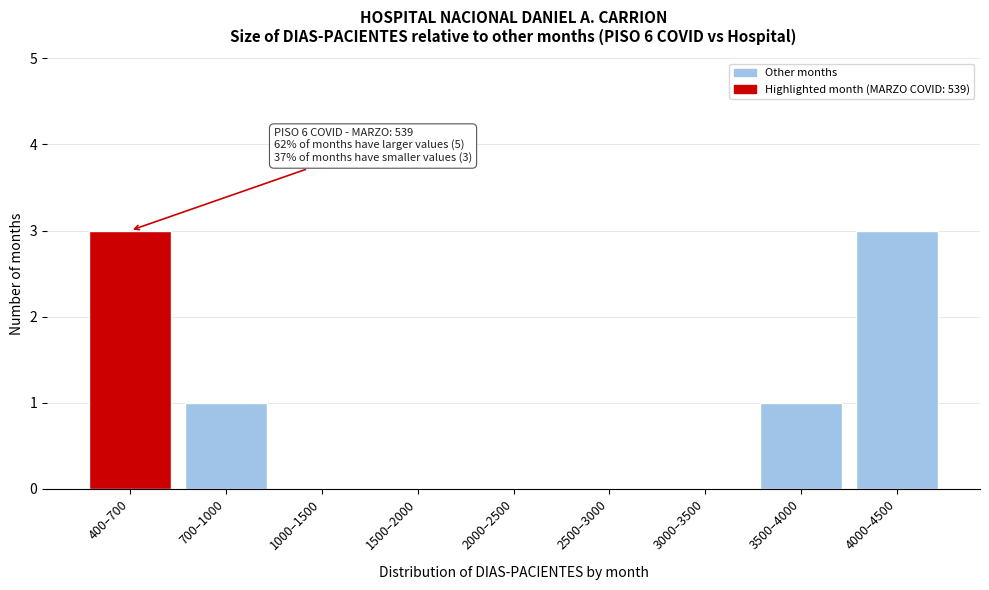

Reading left to right, what are all the values shown in this chart?

400–700=3	700–1000=1	1000–1500=0	1500–2000=0	2000–2500=0	2500–3000=0	3000–3500=0	3500–4000=1	4000–4500=3